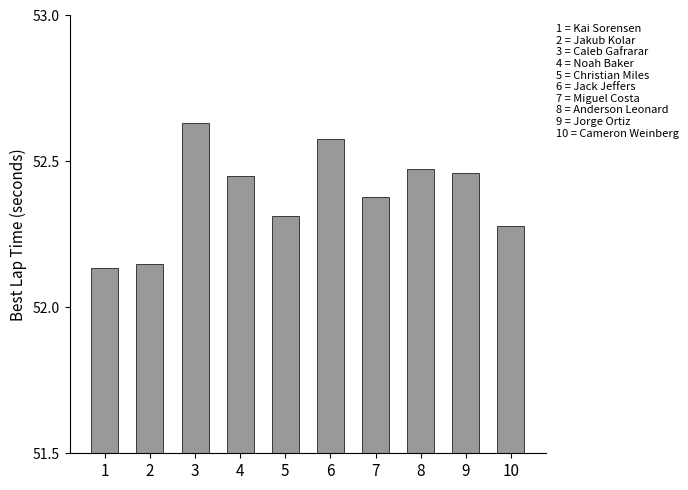

At which category does the chart reach its peak across all series?

3